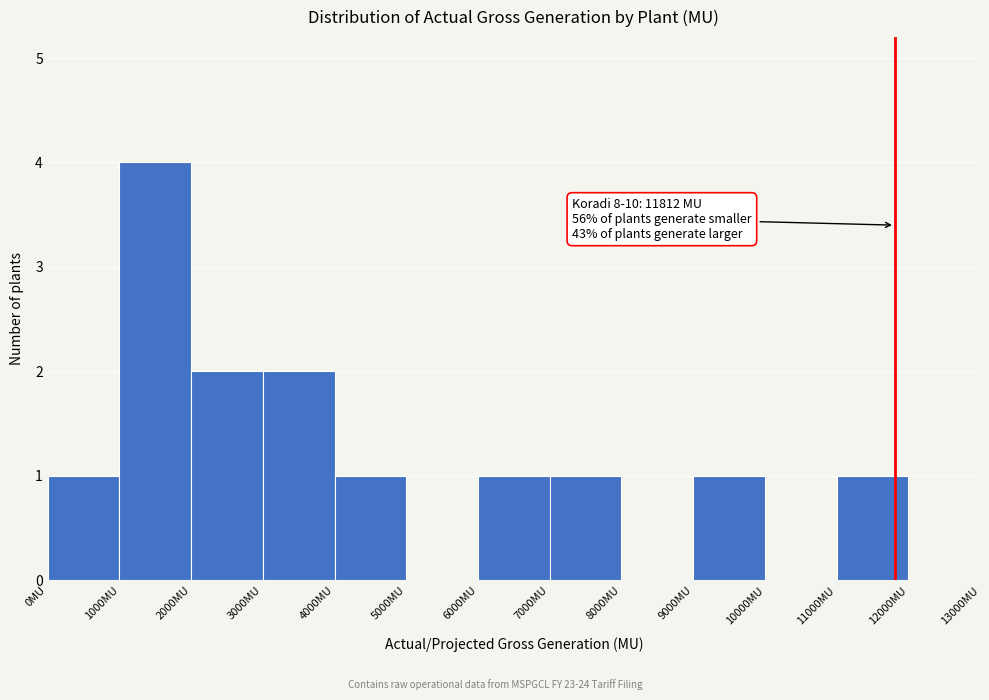

Over which range of the x-axis is the bar tallest?

1000 to 2000